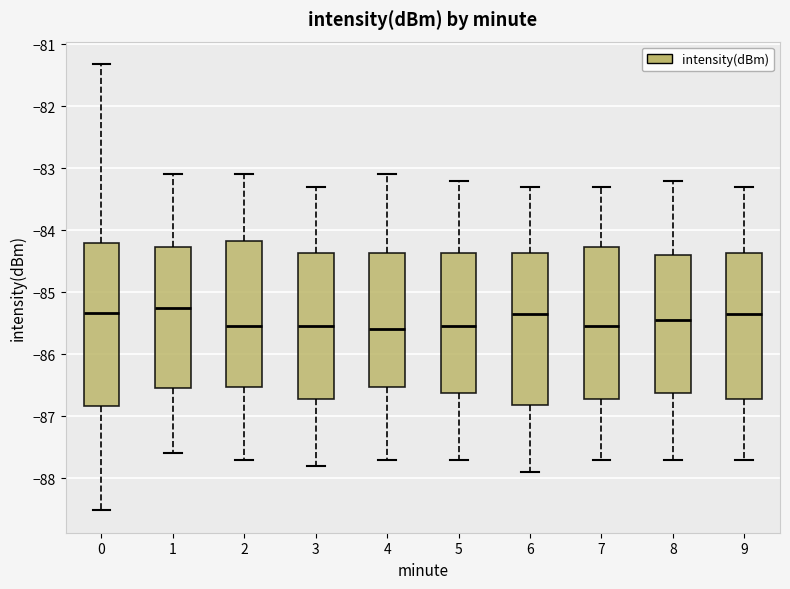

Reading left to right, read every box against the y-axis: the position of its median line, the range the box covers, and the ends of its whiskers. The values are not printed on the chart, so give them approximately, as read against the axis.

0: median -85.3, box -86.8 to -84.2, whiskers -88.5 to -81.3
1: median -85.2, box -86.5 to -84.3, whiskers -87.6 to -83.1
2: median -85.5, box -86.5 to -84.2, whiskers -87.7 to -83.1
3: median -85.5, box -86.7 to -84.4, whiskers -87.8 to -83.3
4: median -85.6, box -86.5 to -84.4, whiskers -87.7 to -83.1
5: median -85.5, box -86.6 to -84.4, whiskers -87.7 to -83.2
6: median -85.3, box -86.8 to -84.4, whiskers -87.9 to -83.3
7: median -85.5, box -86.7 to -84.3, whiskers -87.7 to -83.3
8: median -85.4, box -86.6 to -84.4, whiskers -87.7 to -83.2
9: median -85.3, box -86.7 to -84.4, whiskers -87.7 to -83.3